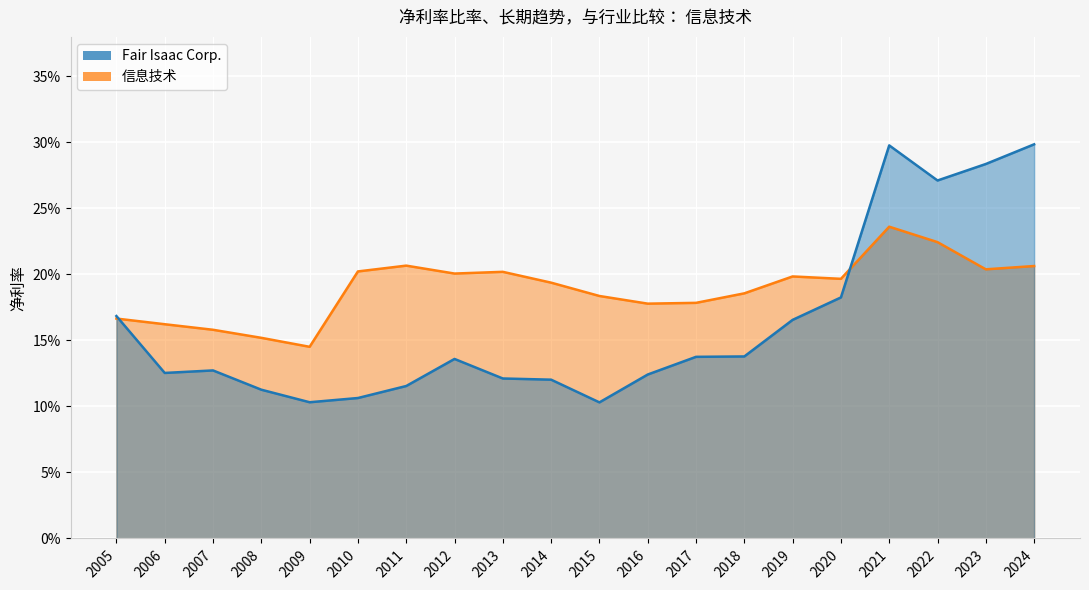

How many lines are shown in the chart?

2